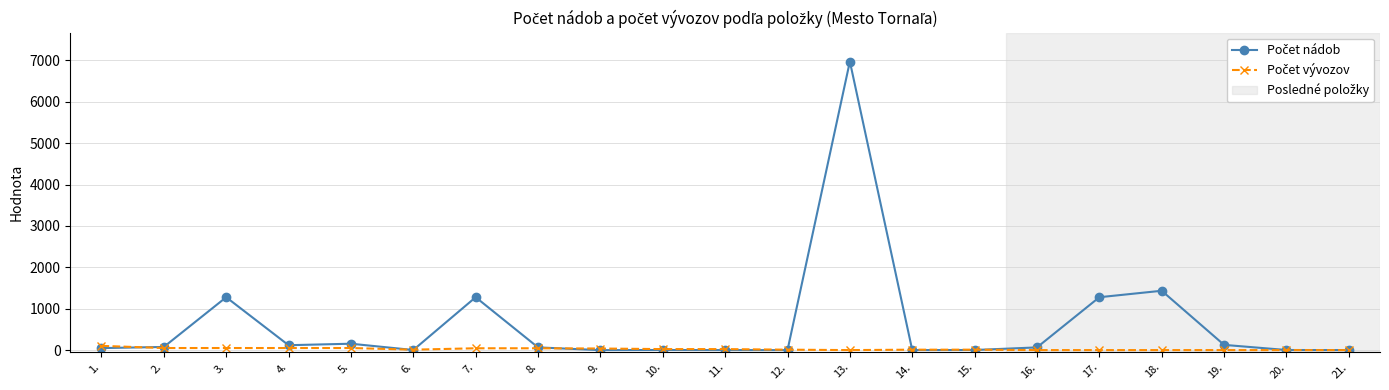

At which category is the sum across all series the highest?

13.